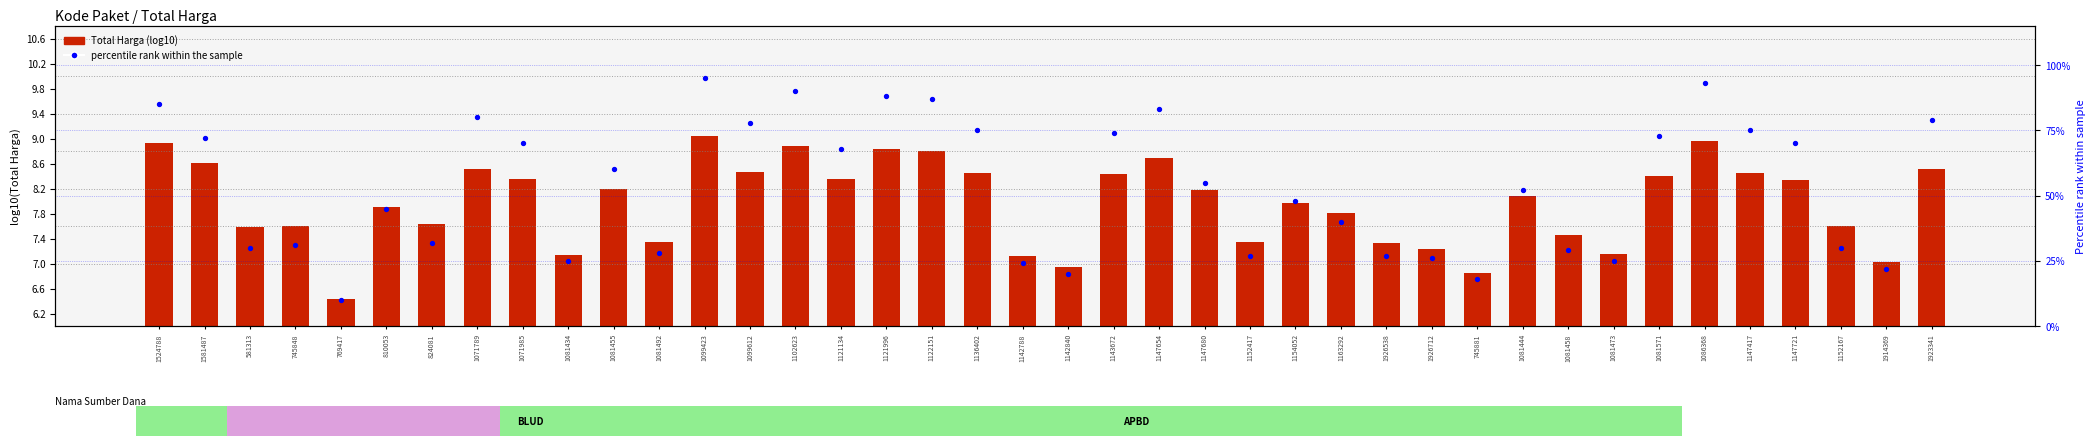

Which series has the widest spread of Y values?

percentile rank within the sample